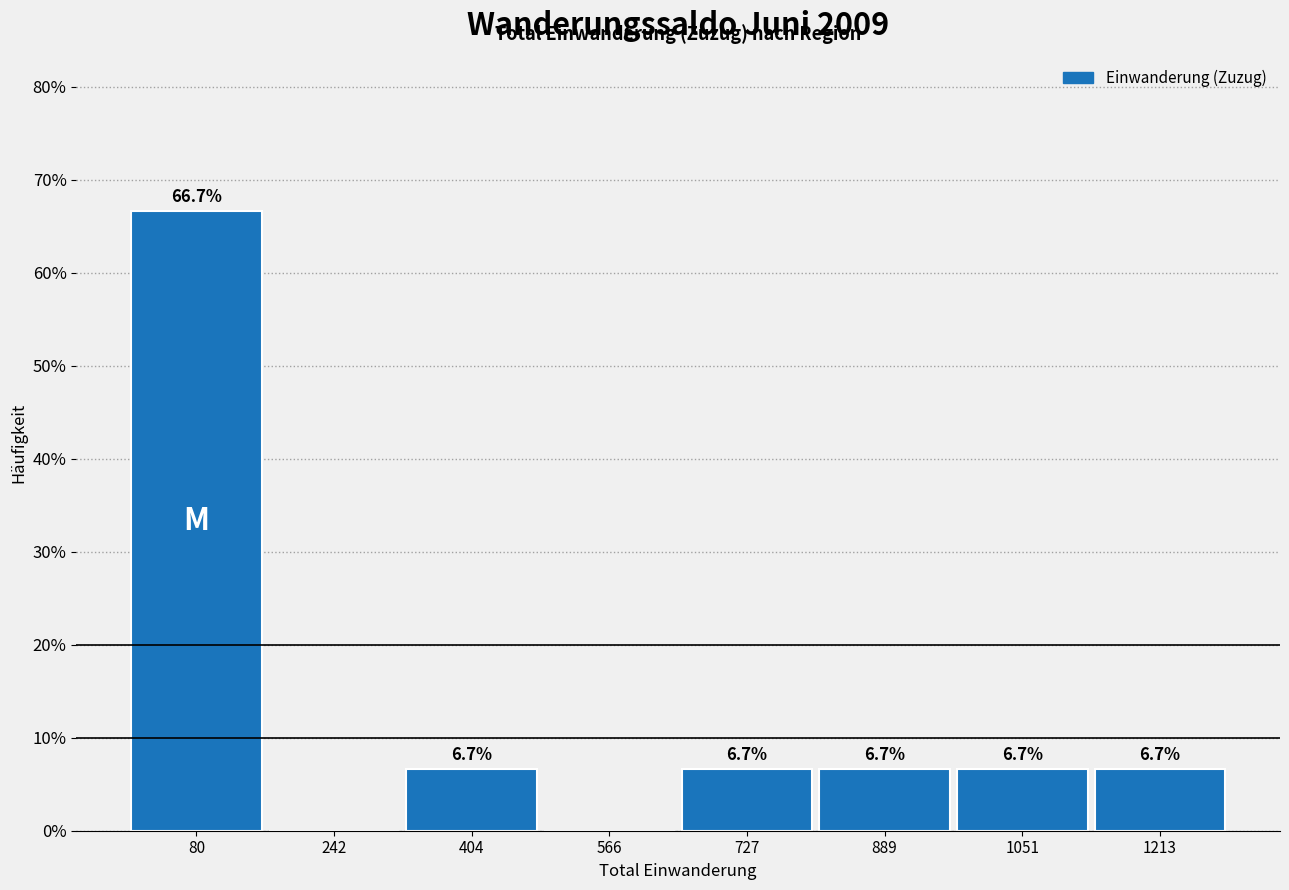

Which range on the x-axis has the tallest bar?

0 to 160